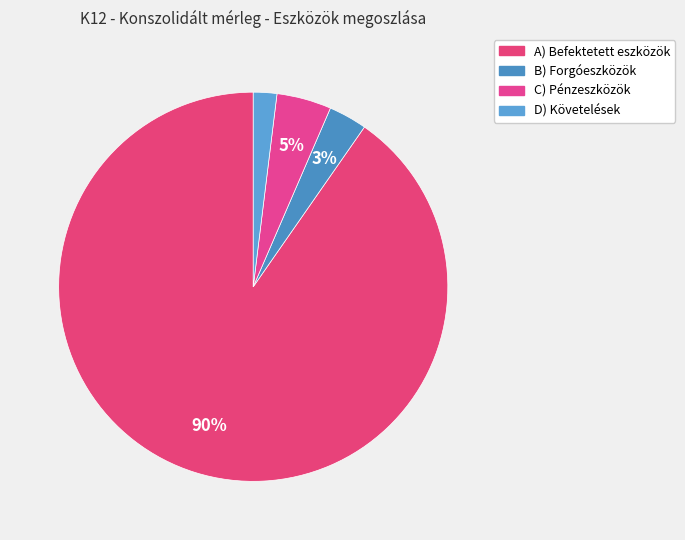

Count the number of slices in the pie.

4